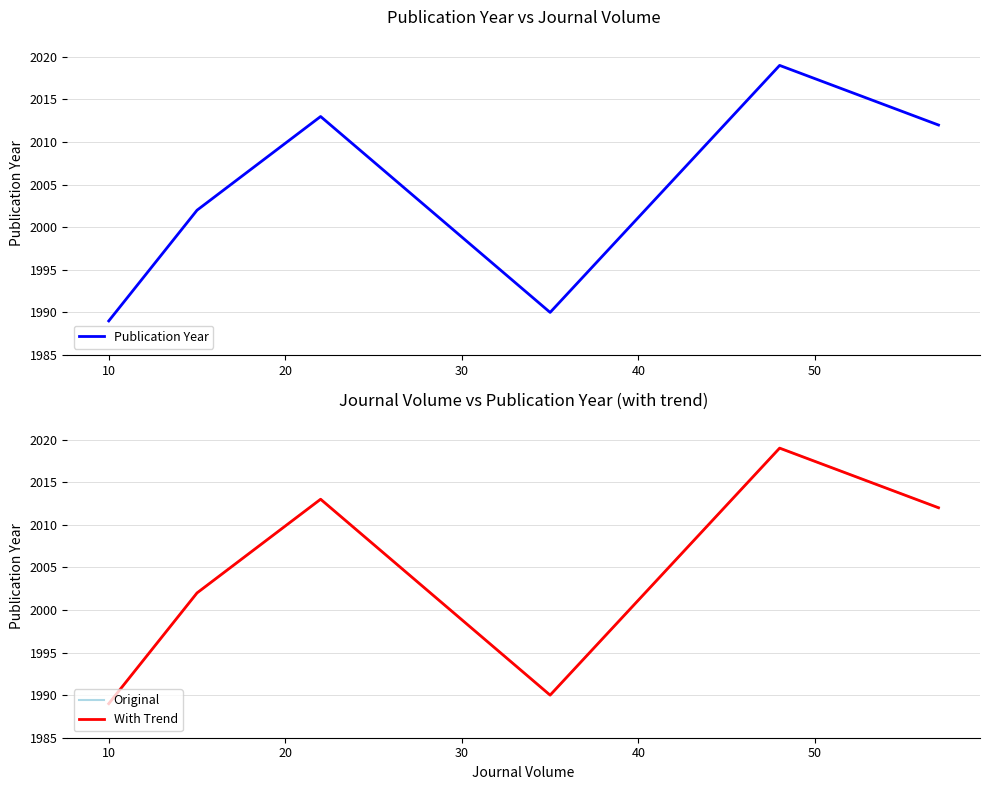

What is the value of the Original point at the 5th from the left?

2019